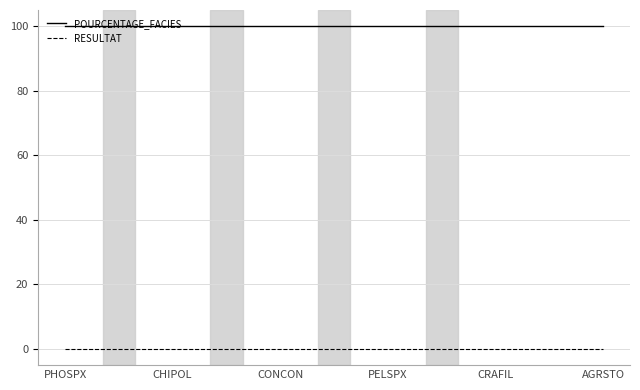

What is the lowest value of the POURCENTAGE_FACIES series?

100.0